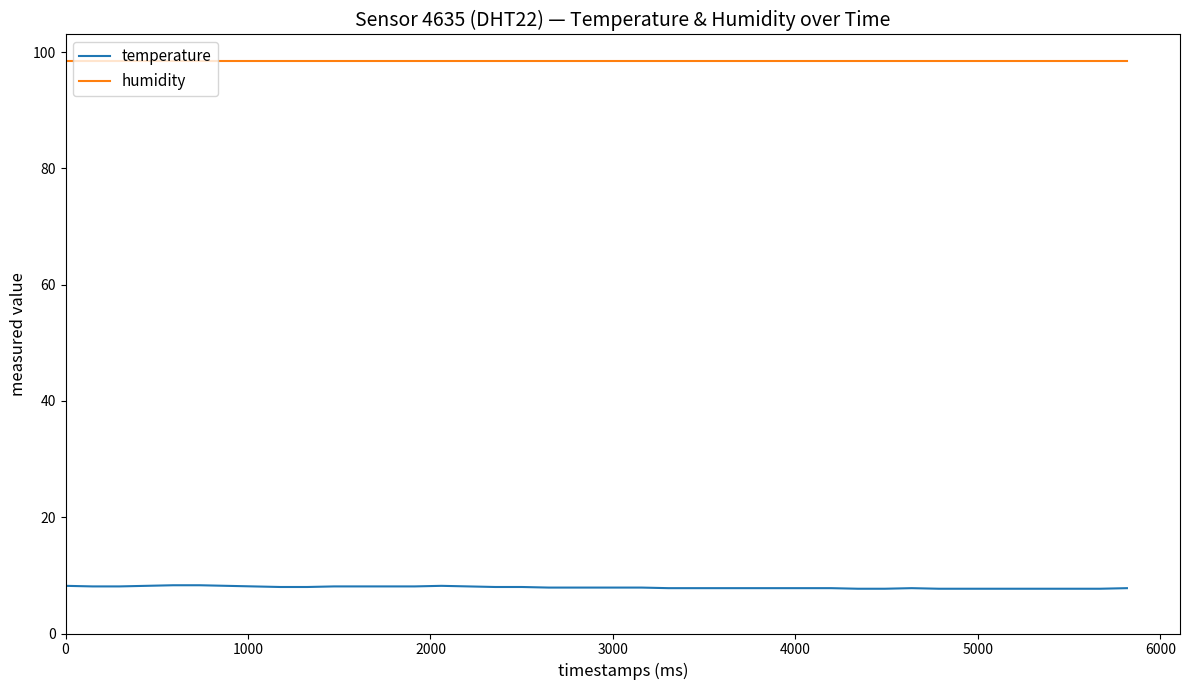

Rank the series by their maximum value, from highest to lowest.

humidity, temperature